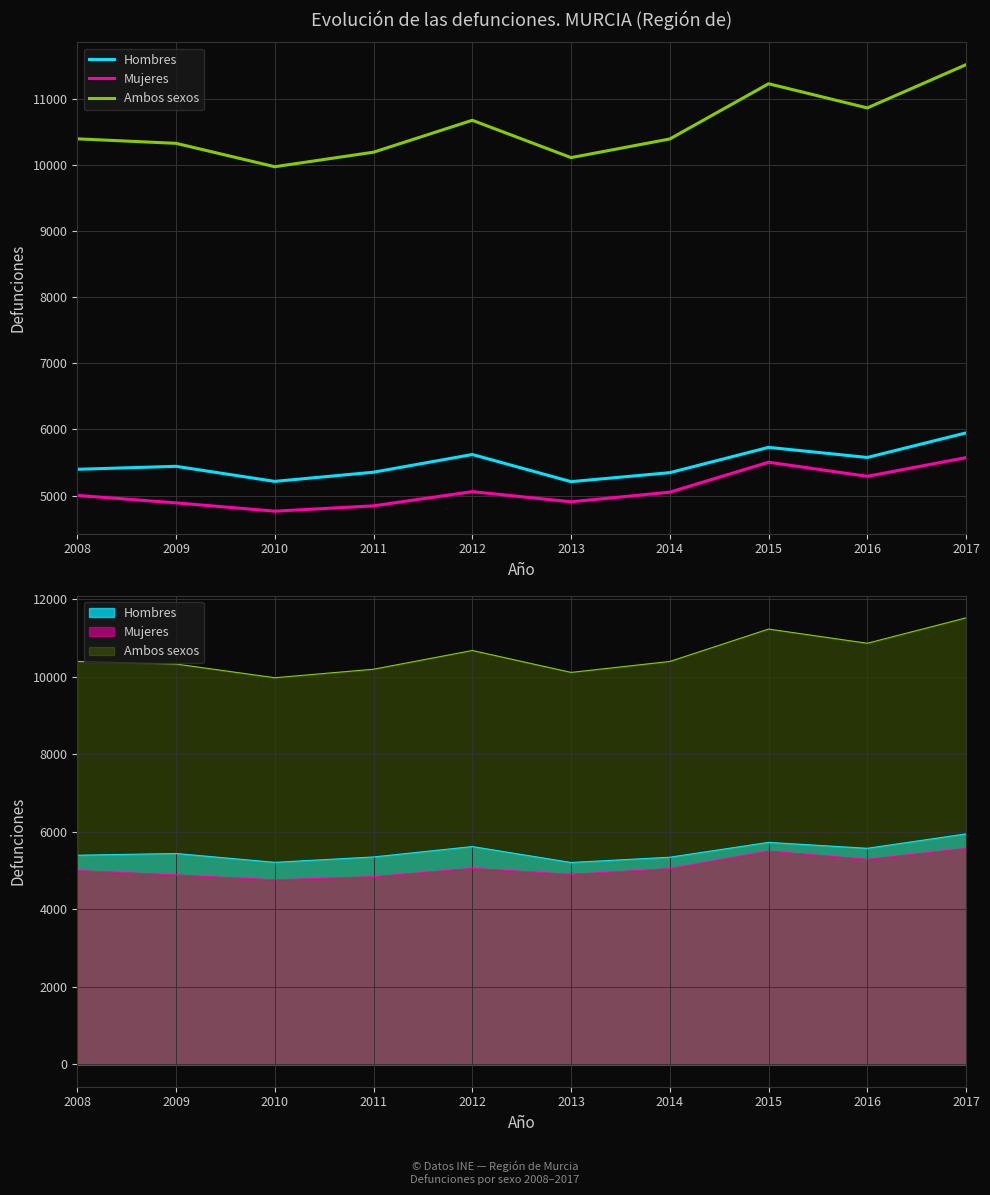

Count the number of categories in the chart.

10